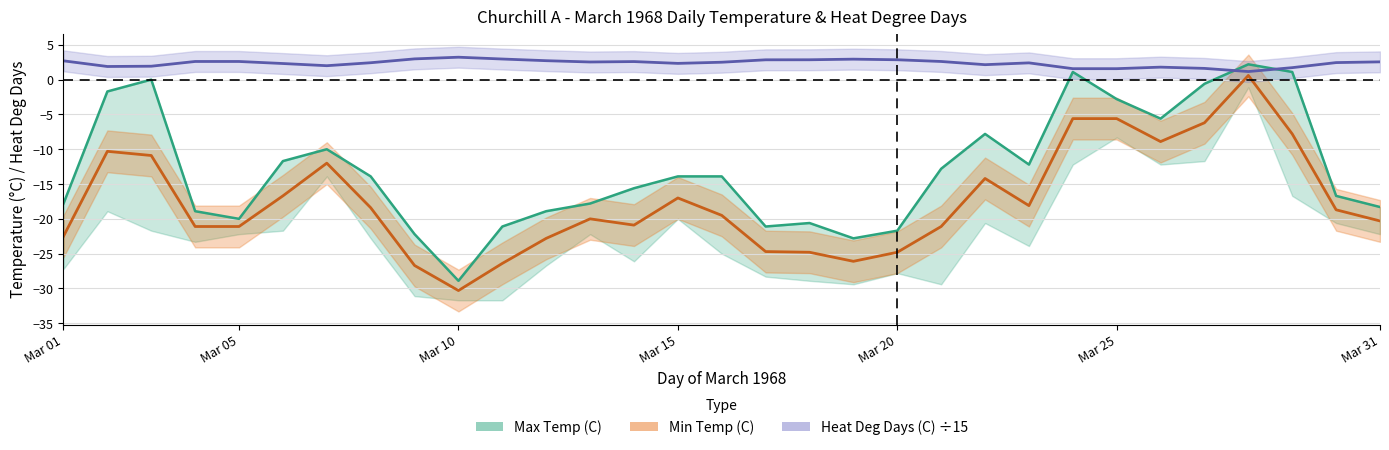

What is the value of the Heat Deg Days (C) point at the 18th from the left?

2.9